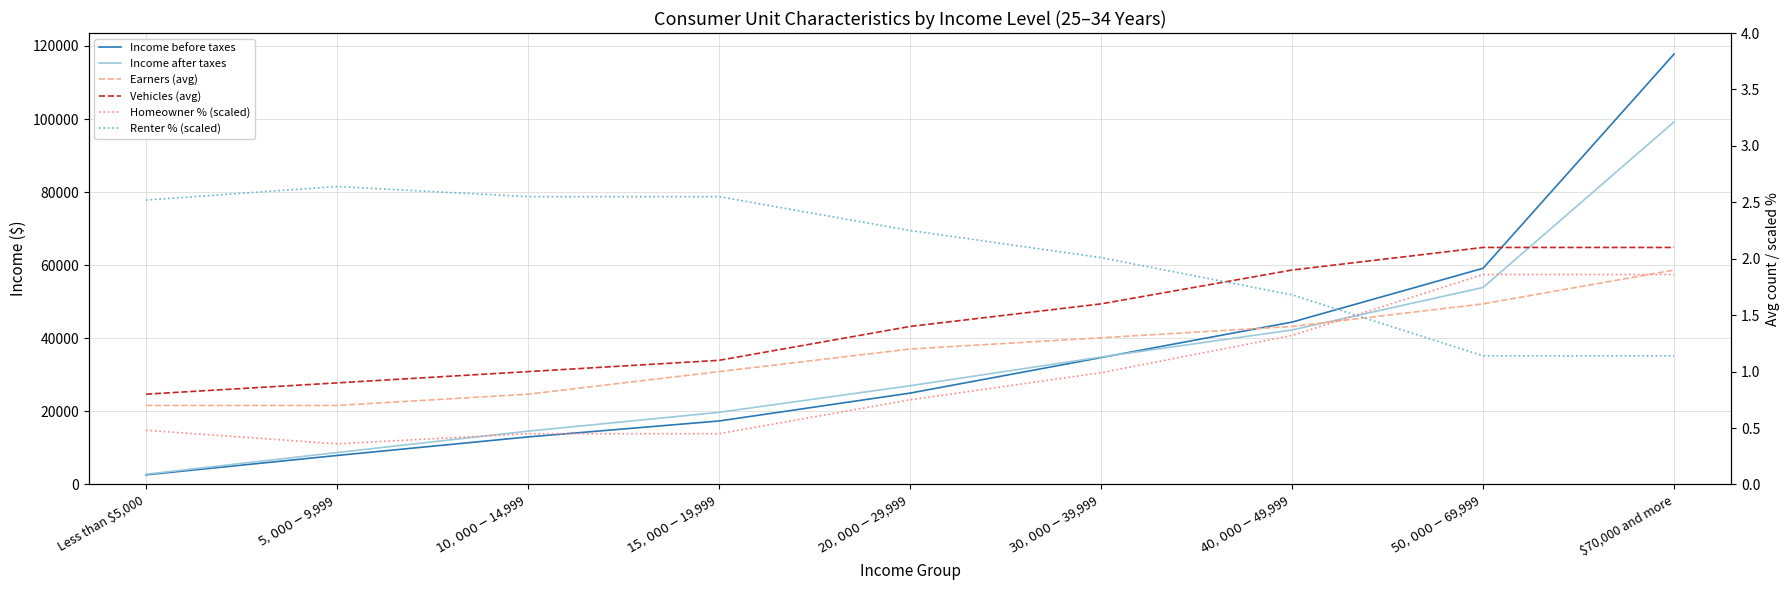

What position from the right is $20,000-$29,999?

5